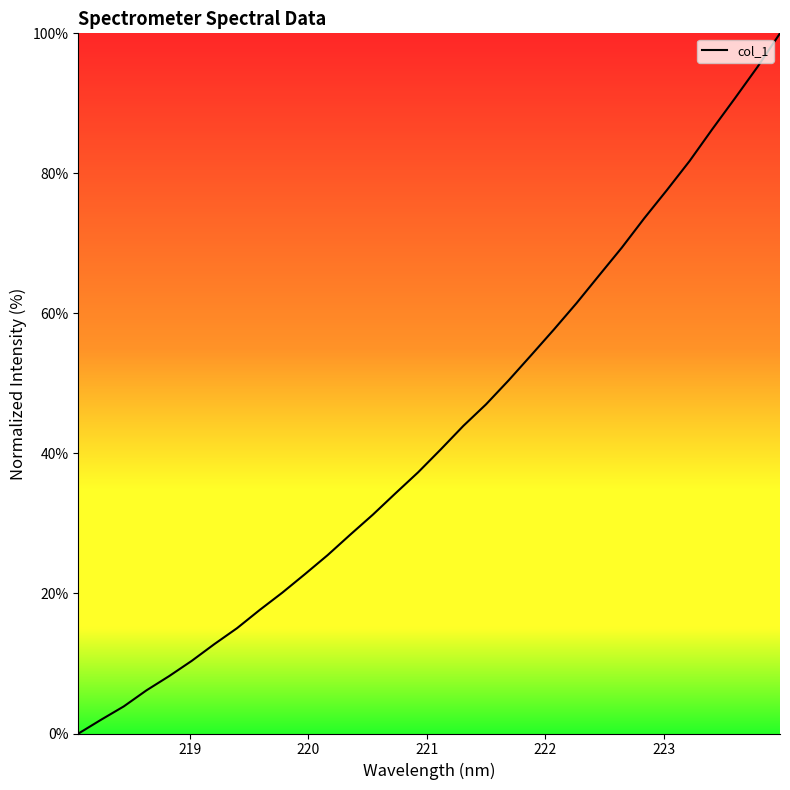

What is the difference between the maximum and minimum values?

100.0